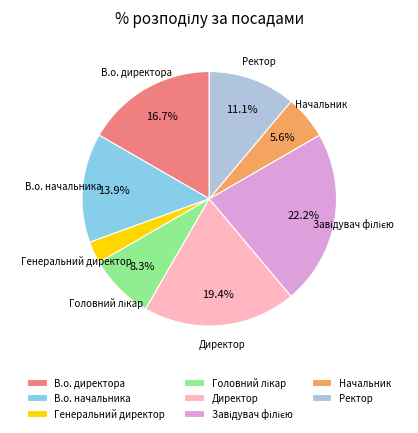

Is the sum of Ректор and Генеральний директор greater than half?

No